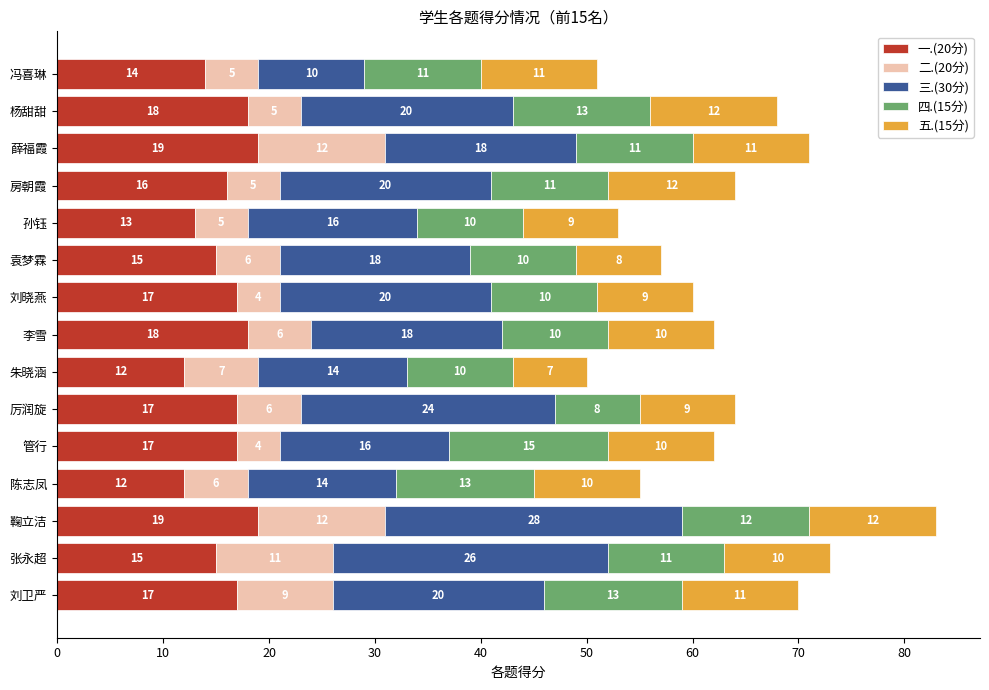

What is the highest value of the 一.(20分) series?

19